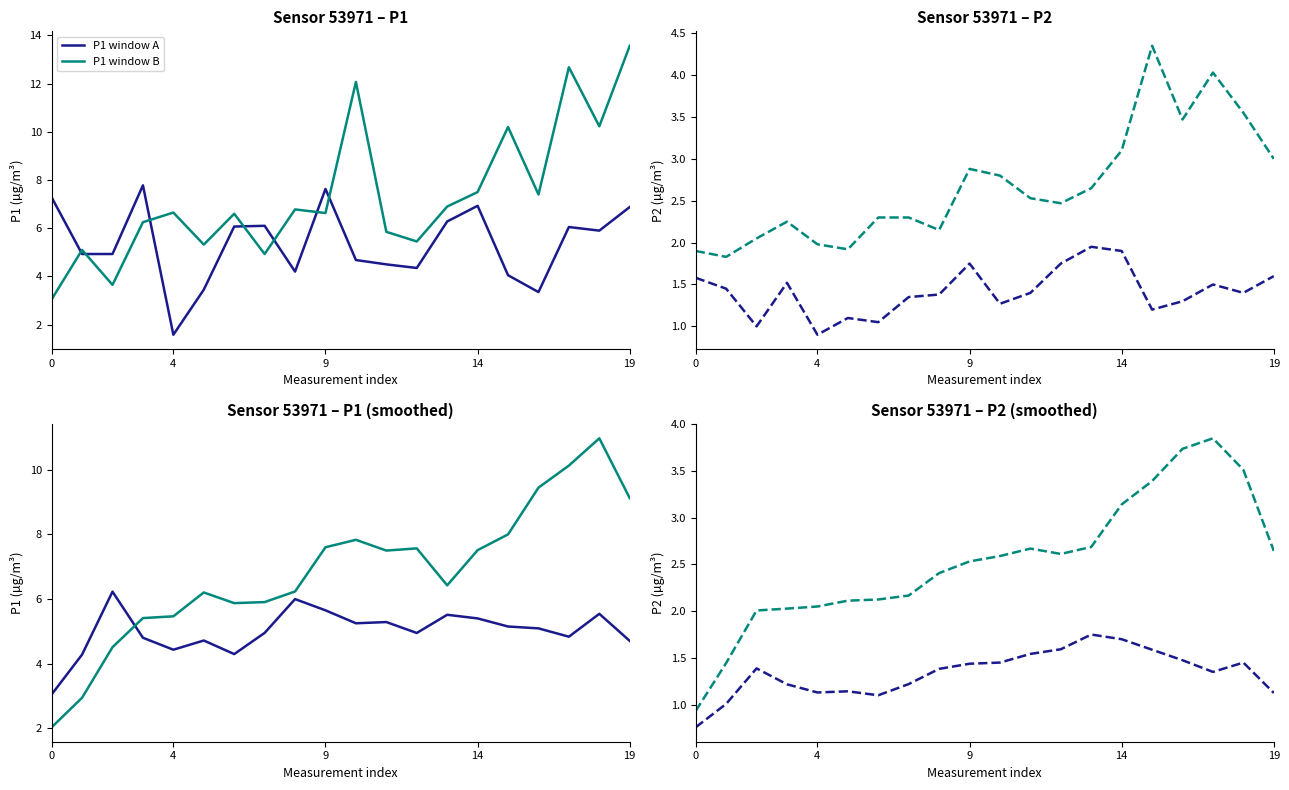

What is the value of the P1 window B point at the 19th from the left?

11.0